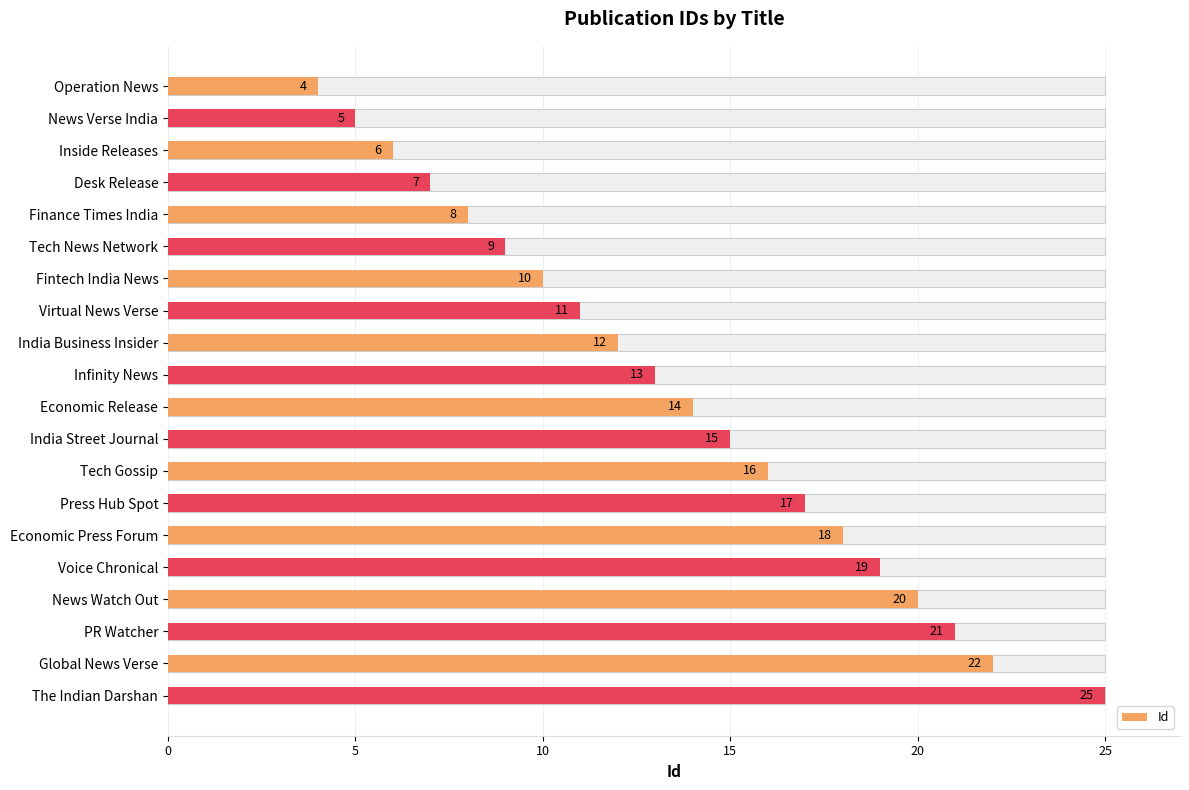

Does the chart contain any negative values?

No